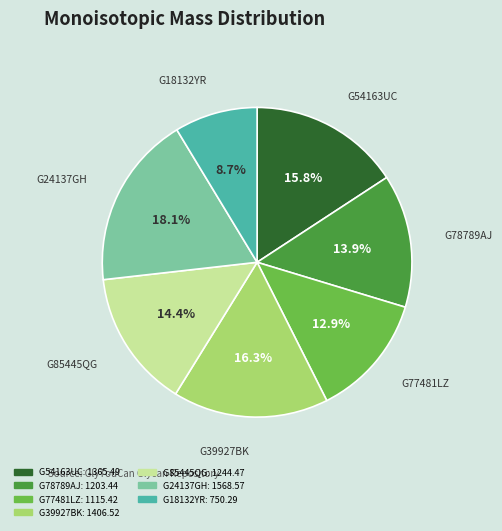

What is the total percentage of G18132YR and G78789AJ?

22.6%